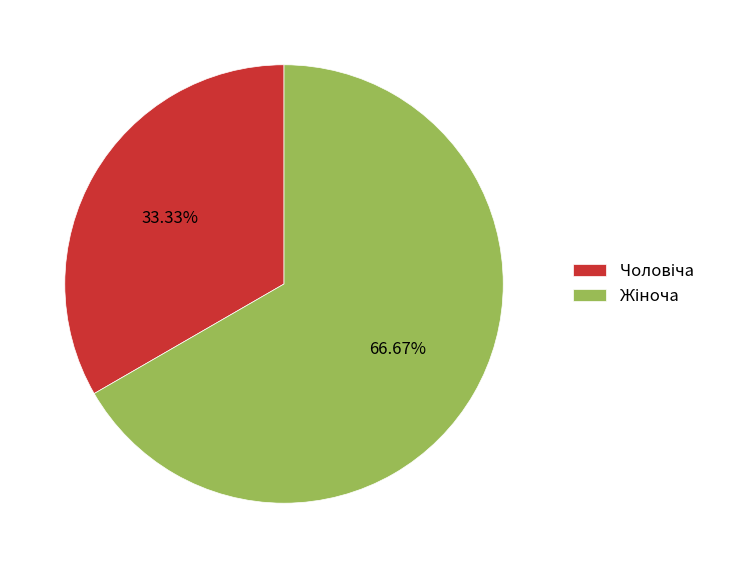

Is there a majority slice in this chart?

Yes